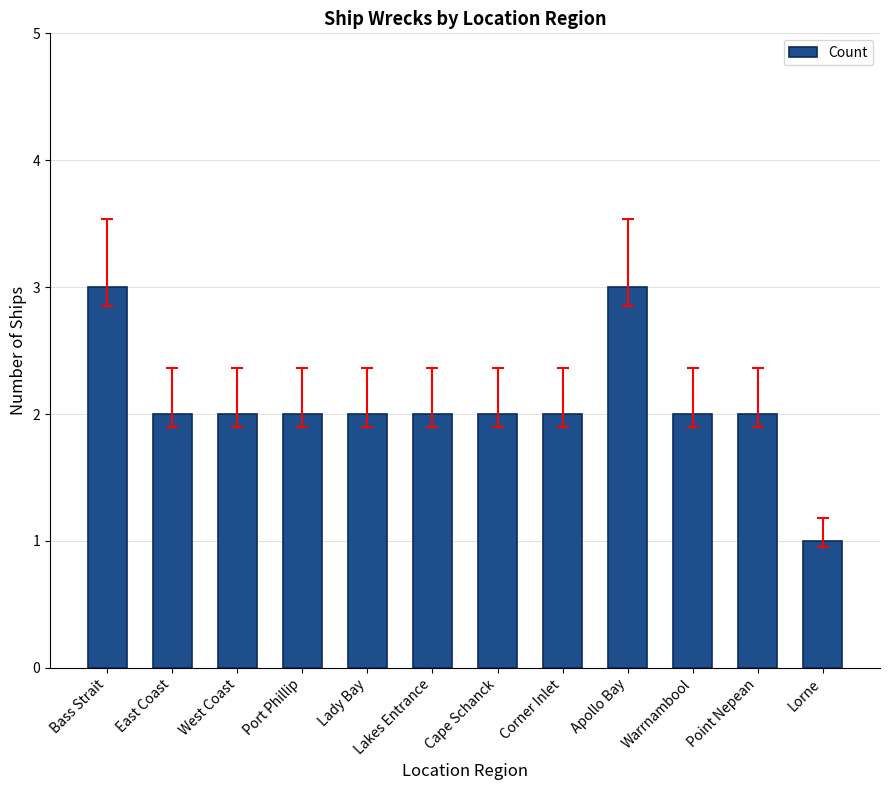

The value at Cape Schanck is 2. True or false?

True